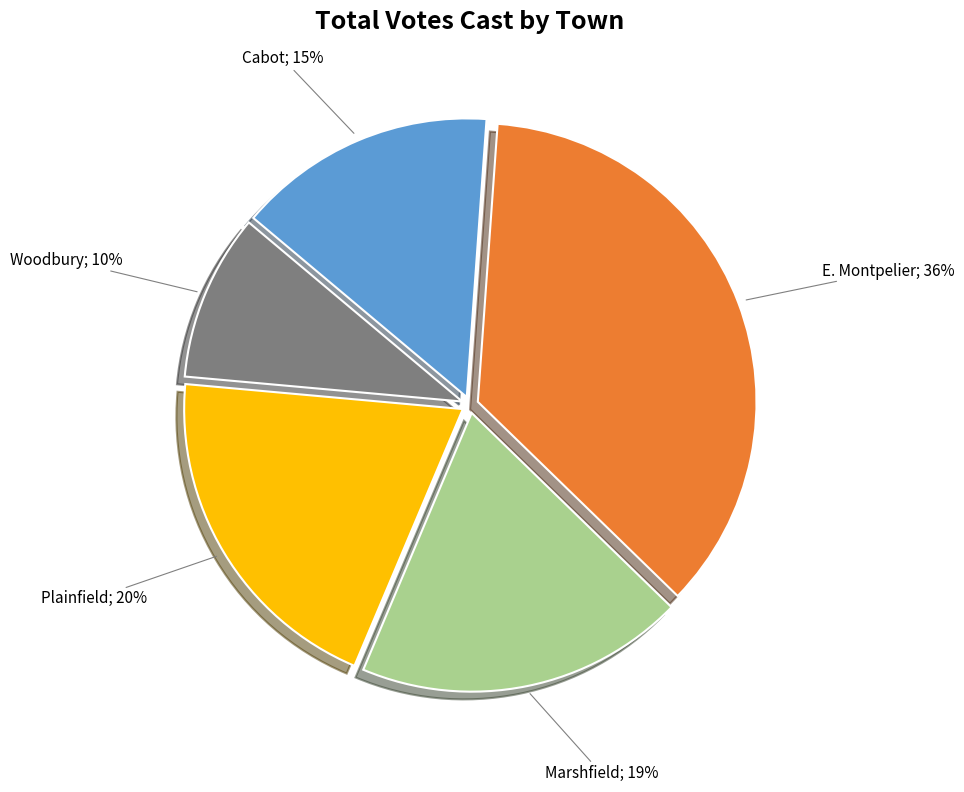

Is there any slice that represents more than half of the pie?

No